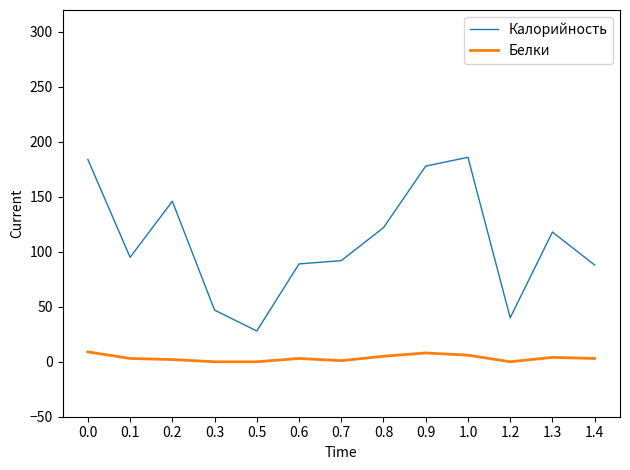

True or false: Белки and Калорийность cross at least once.

False